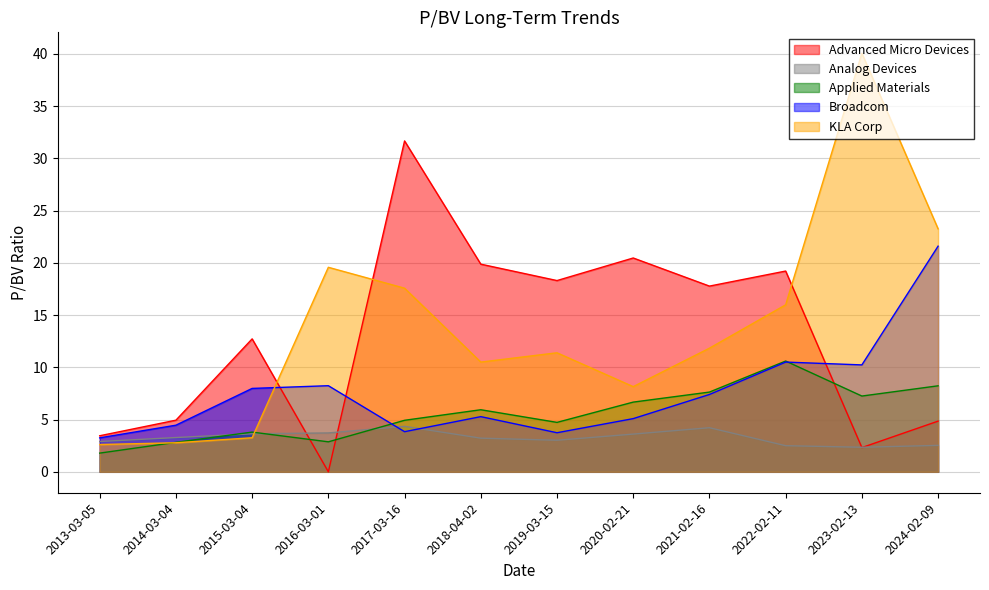

What is the sum of all Applied Materials values?

67.3